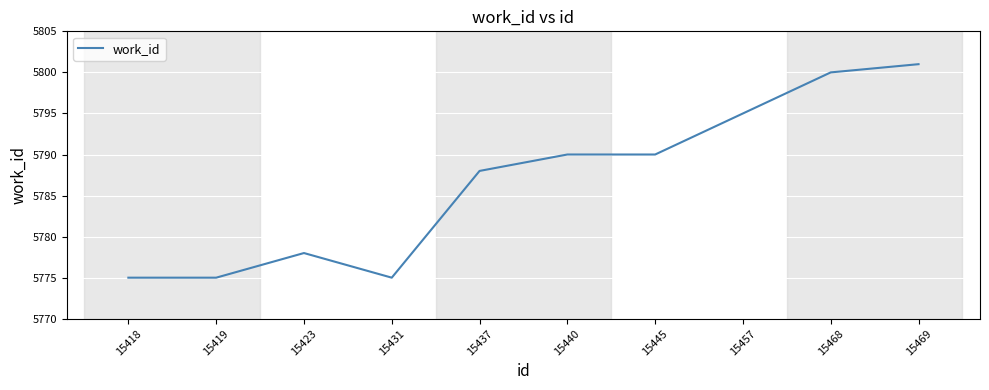

Approximately how many times larger is the value at 15418 compared to 15440?

1.0